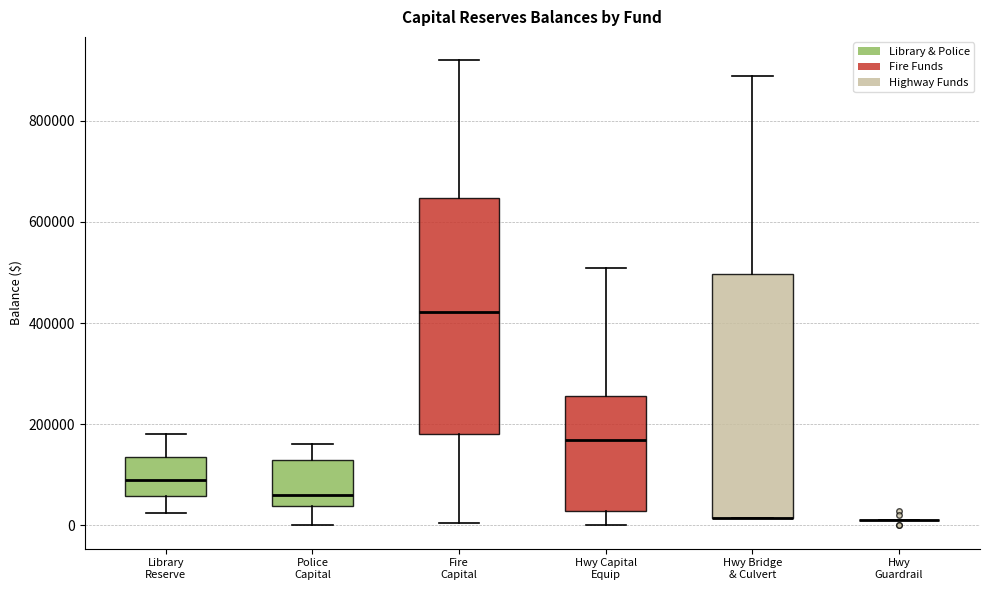

Reading left to right, transcribe this box plot: for each box, give where its median line is, the range the box spans, and where its two whiskers end, as read against the y-axis. The values are not printed on the chart, so give them approximately, as read against the axis.

Library Reserve: median 100000, box 60000 to 140000, whiskers 20000 to 180000
Police Capital: median 60000, box 40000 to 120000, whiskers 0 to 160000
Fire Capital: median 420000, box 180000 to 640000, whiskers 0 to 920000
Hwy Capital Equip: median 160000, box 20000 to 260000, whiskers 0 to 500000
Hwy Bridge & Culvert: median 20000 (drawn on the box's lower edge), box 20000 to 500000, whiskers 20000 to 880000
Hwy Guardrail: box collapsed to a line at 20000, whiskers 20000 to 20000